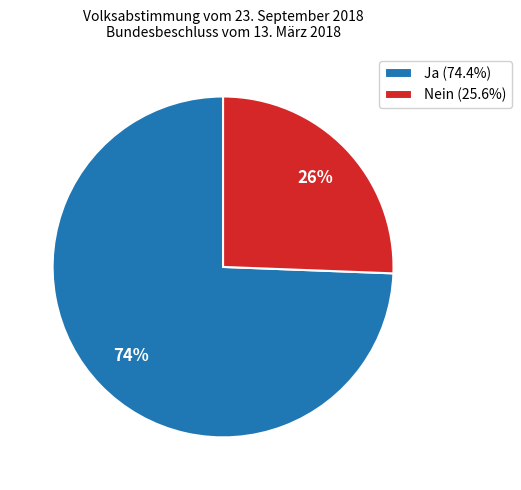

Rank the categories by value from lowest to highest.

Nein, Ja